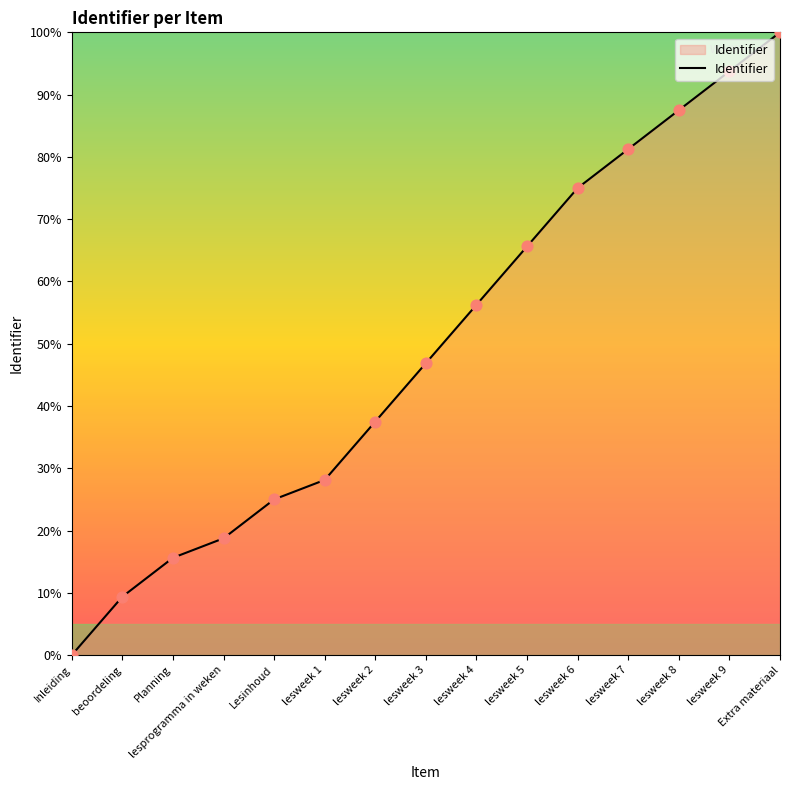

What is the change in value from Inleiding to lesweek 2?

+37.5